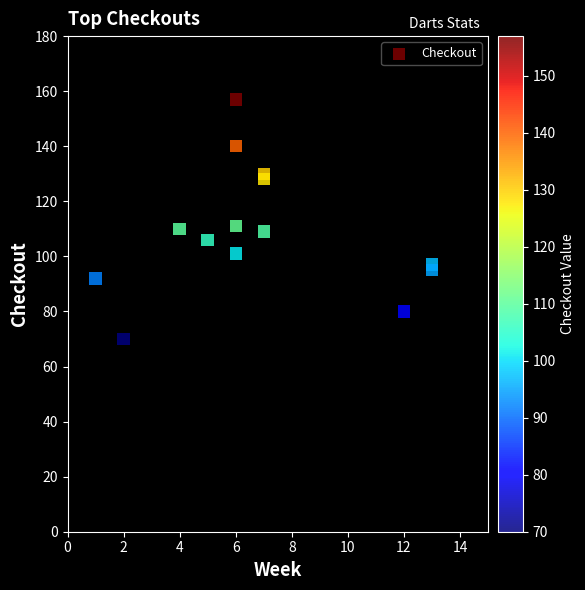

What is the range of X values (max minus min)?

12